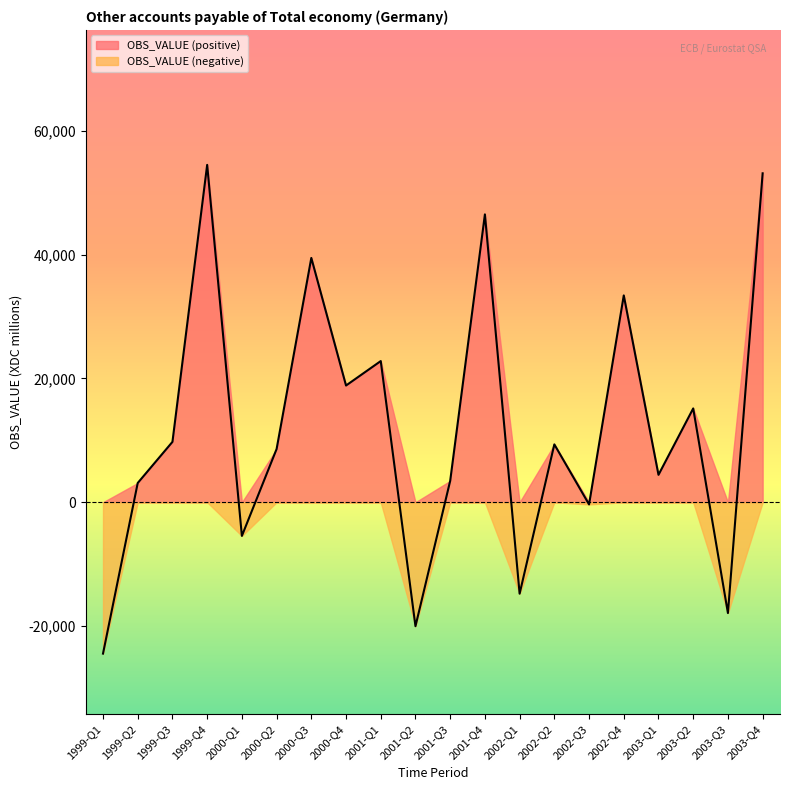

Reading left to right, what are all the values shown in this chart?

-24467	3112	9759	54527	-5444	8600	39488	18866	22818	-20040	3455	46526	-14780	9350	-356	33432	4431	15162	-17912	53164